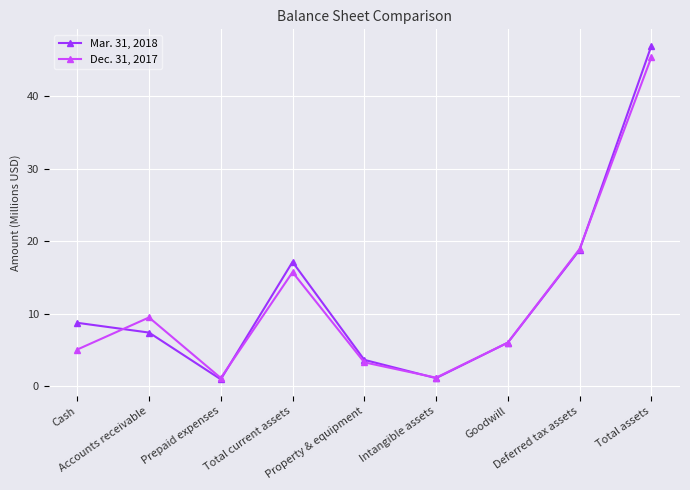

How many values in the Dec. 31, 2017 series exceed 6?

5